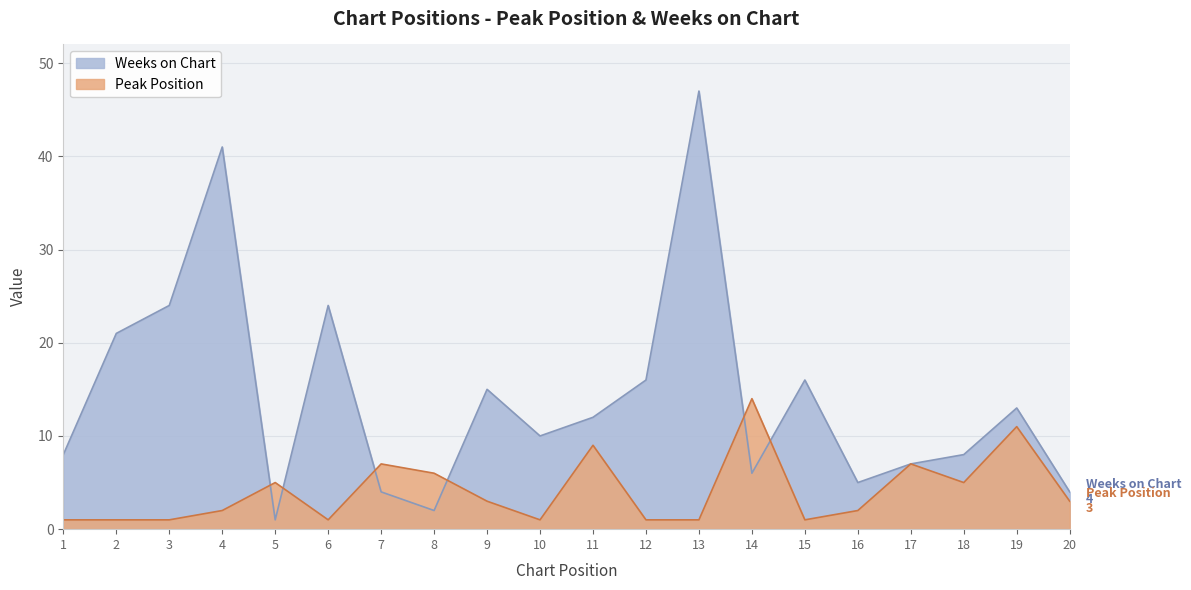

What is the difference between the highest and lowest values at 8?

4